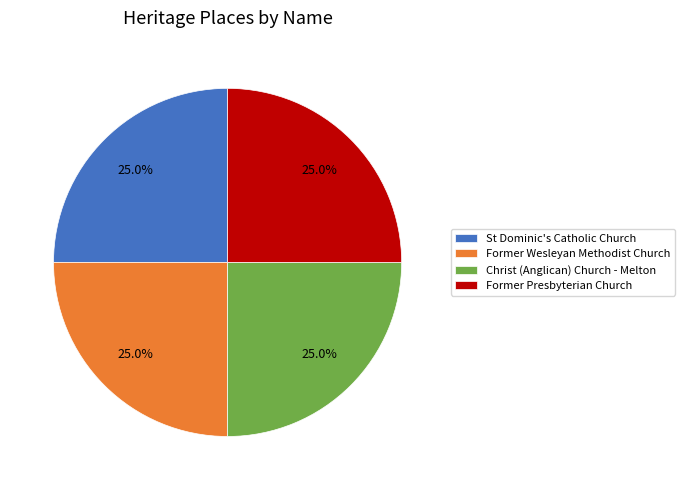

Is there any slice that represents more than half of the pie?

No